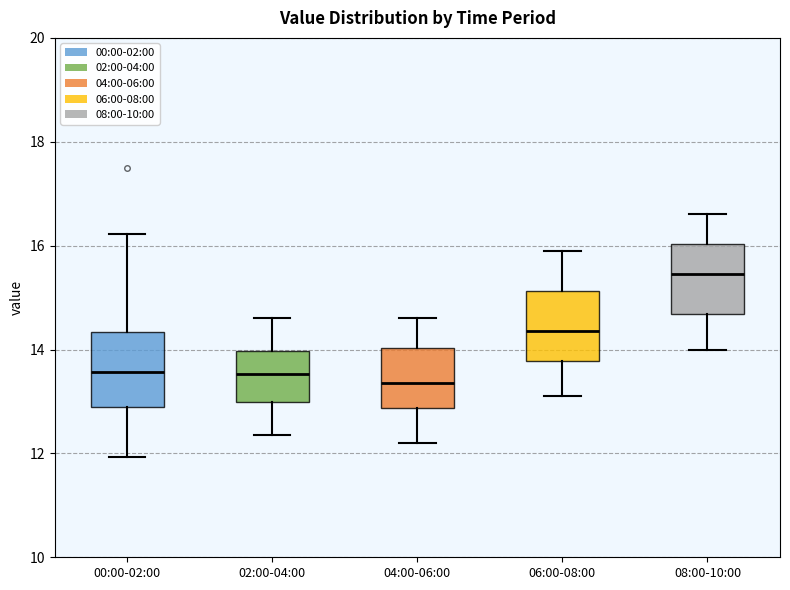

Reading left to right, read every box against the y-axis: the position of its median line, the range the box covers, and the ends of its whiskers. The values are not printed on the chart, so give them approximately, as read against the axis.

00:00-02:00: median 13.6, box 12.8 to 14.4, whiskers 12.0 to 16.2
02:00-04:00: median 13.6, box 13.0 to 14.0, whiskers 12.4 to 14.6
04:00-06:00: median 13.4, box 12.8 to 14.0, whiskers 12.2 to 14.6
06:00-08:00: median 14.4, box 13.8 to 15.2, whiskers 13.2 to 16.0
08:00-10:00: median 15.4, box 14.6 to 16.0, whiskers 14.0 to 16.6